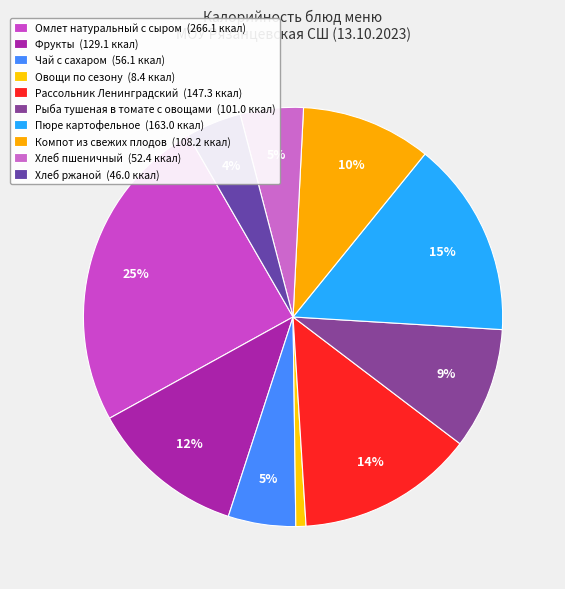

Combined, do Омлет натуральный с сыром and Овощи по сезону account for over 50%?

No